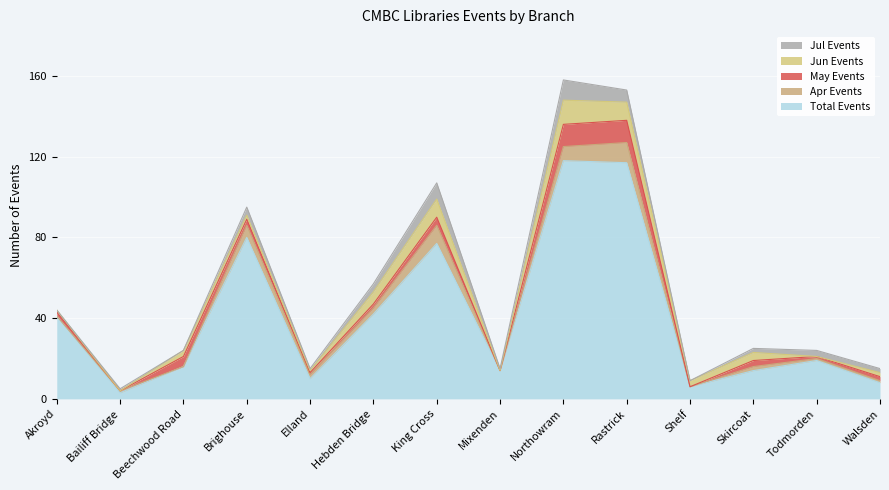

What is the label of the 10th point from the left?

Rastrick